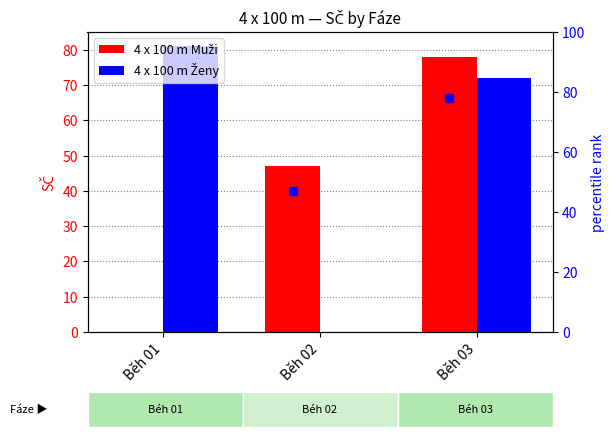

Which series has the largest range (max minus min)?

4 x 100 m Ženy